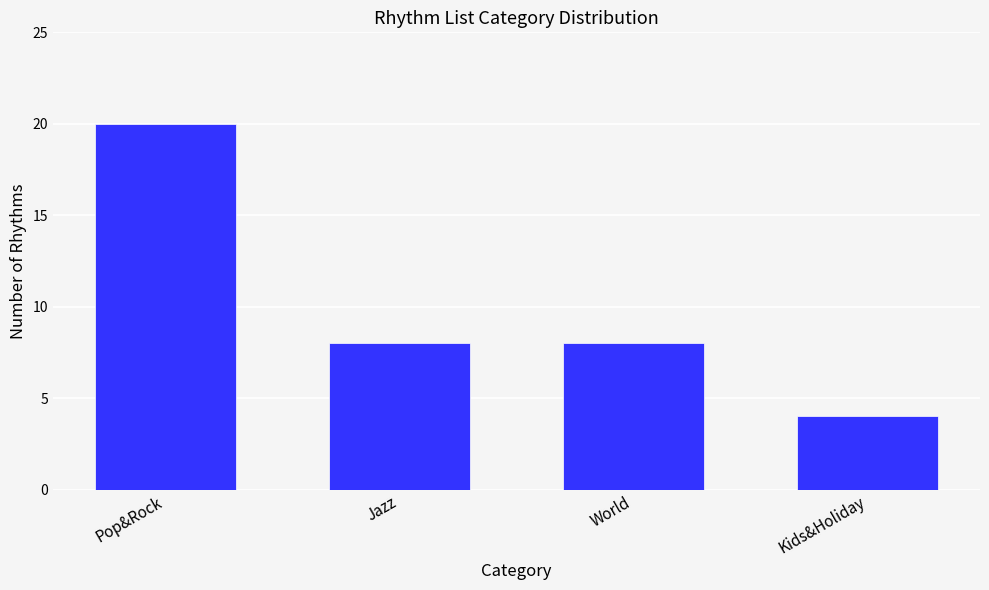

Reading left to right, transcribe all the data shown in this chart.

20	8	8	4